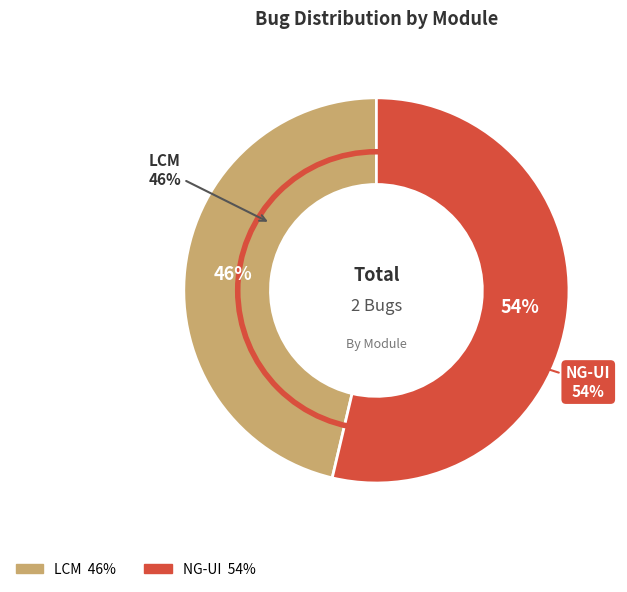

True or false: LCM accounts for 35% of the total.

False